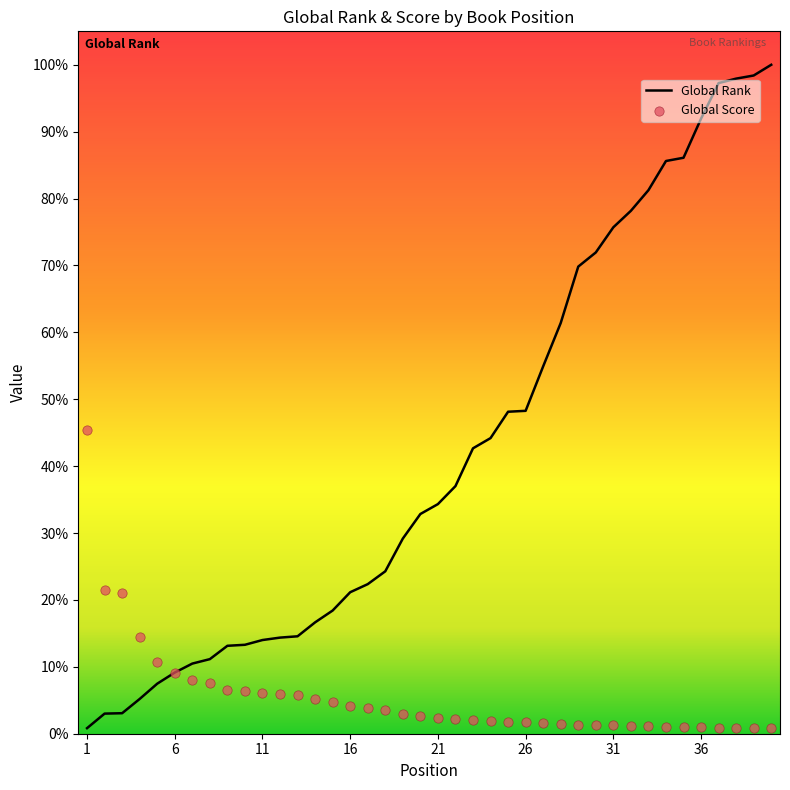

Is the value of Global Score at 8 greater than the value of Global Rank at 21?

No